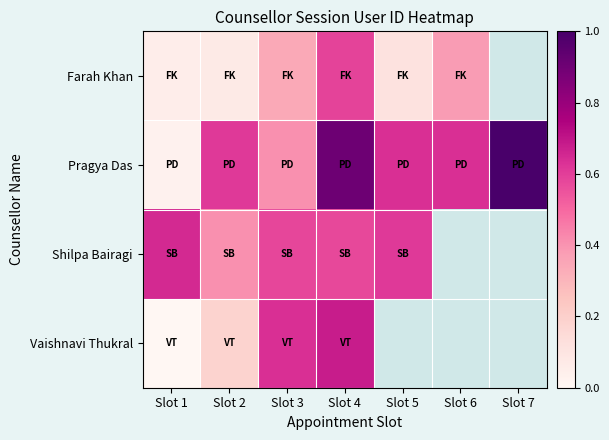

Is it true that Farah Khan equals 0.0 at Slot 2?

False